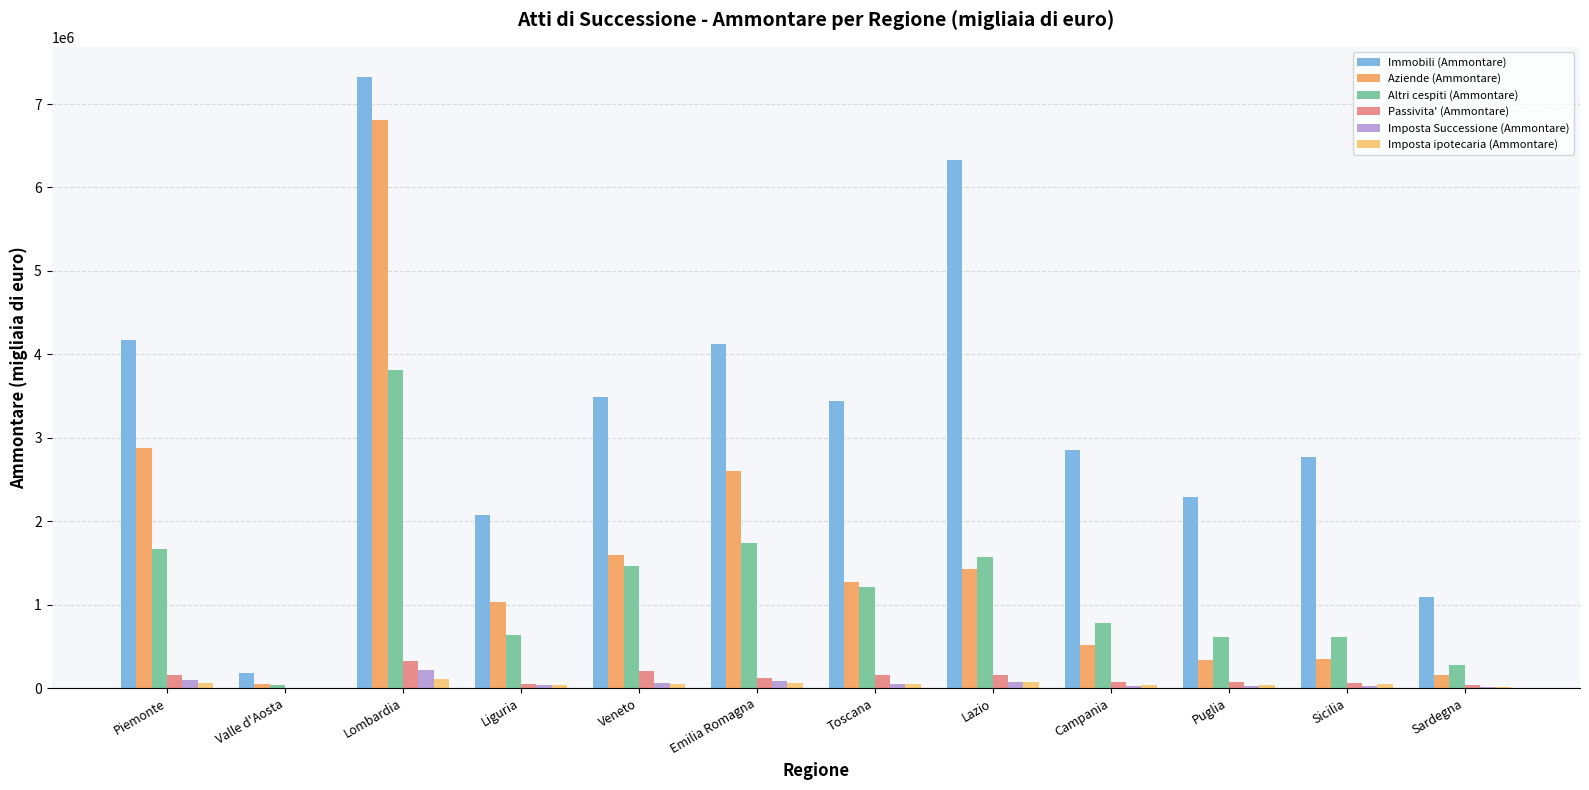

How many groups of bars are there?

12